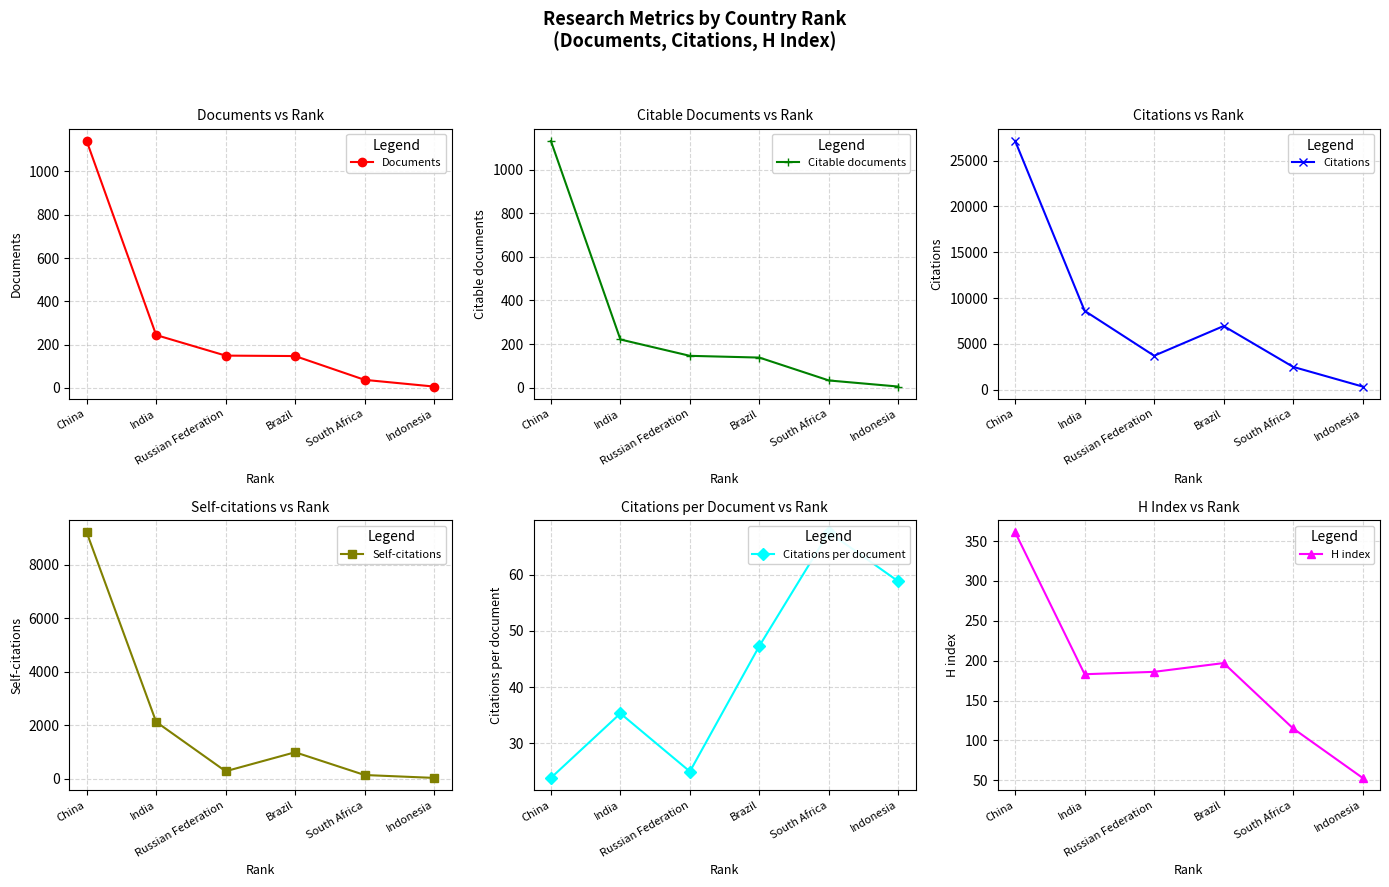

Which series has the widest spread of values?

Citations